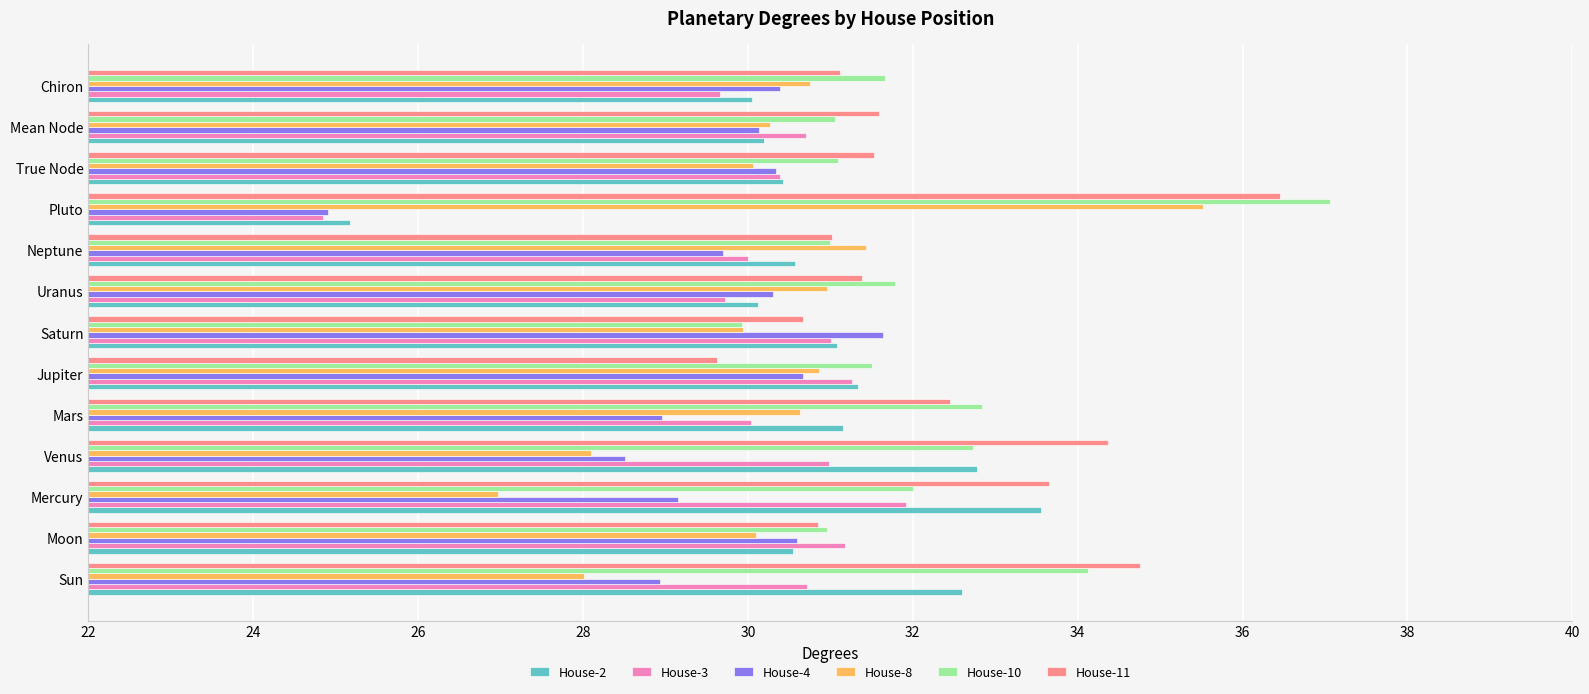

At which category does the chart reach its peak across all series?

Pluto